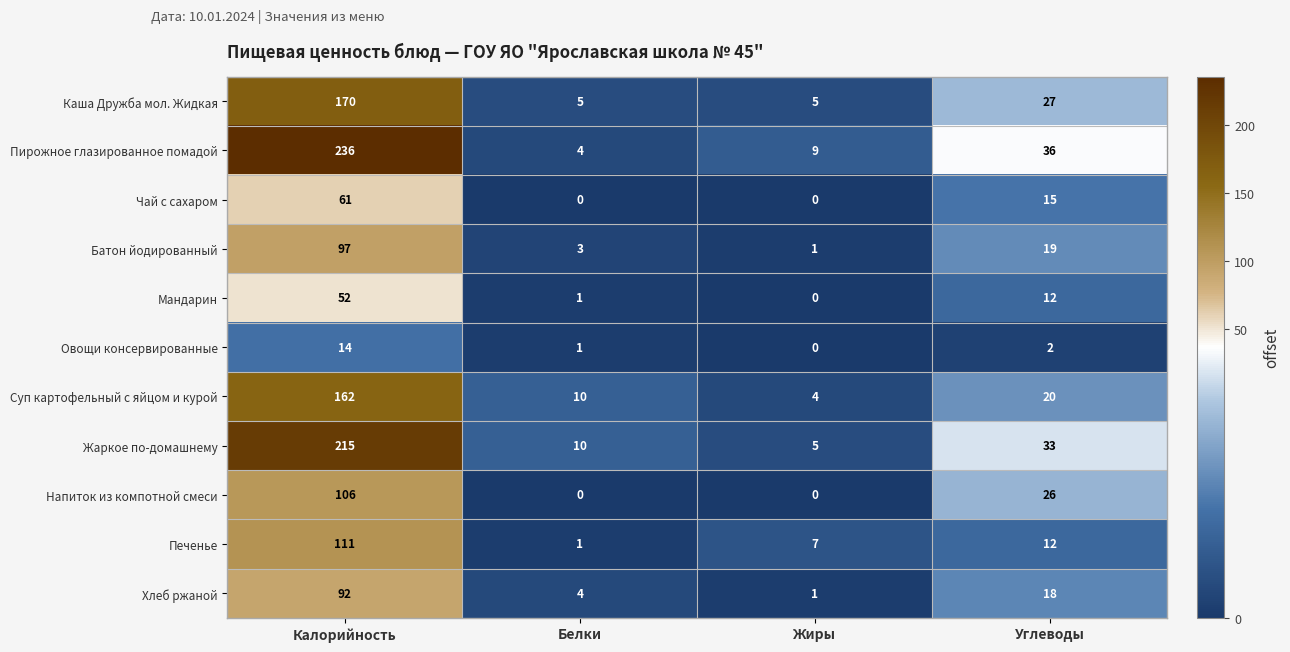

What is the difference between the highest and lowest values at Белки?

10